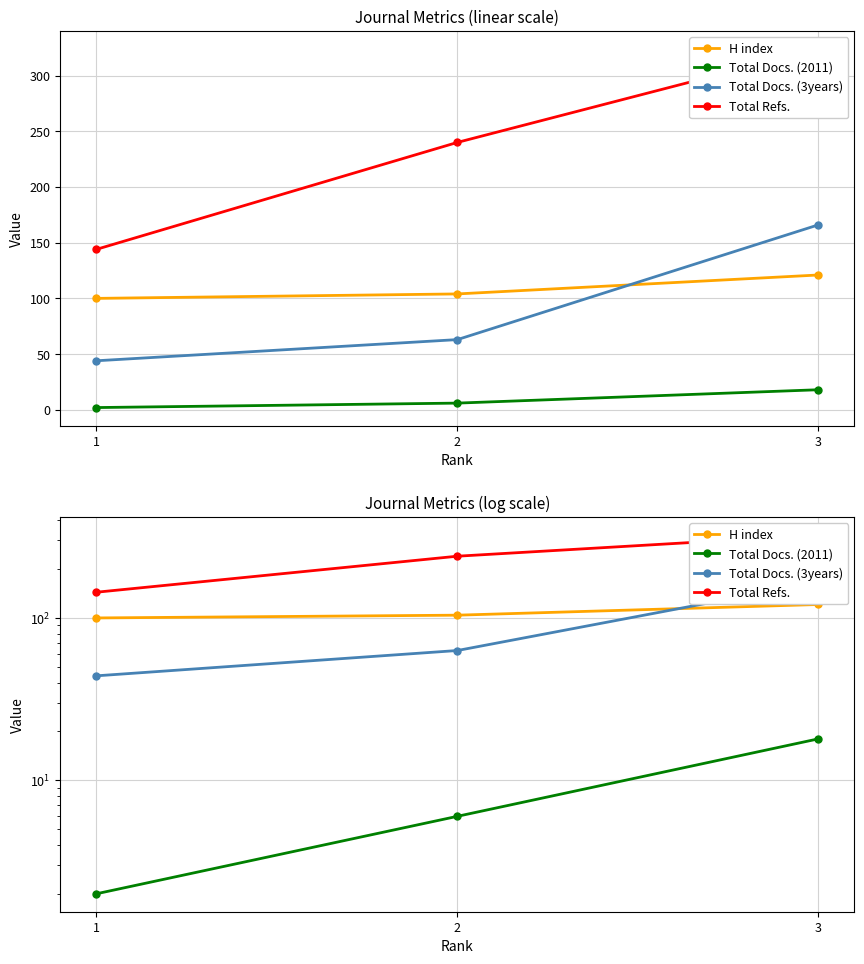

What is the total value across all series at 3?

629